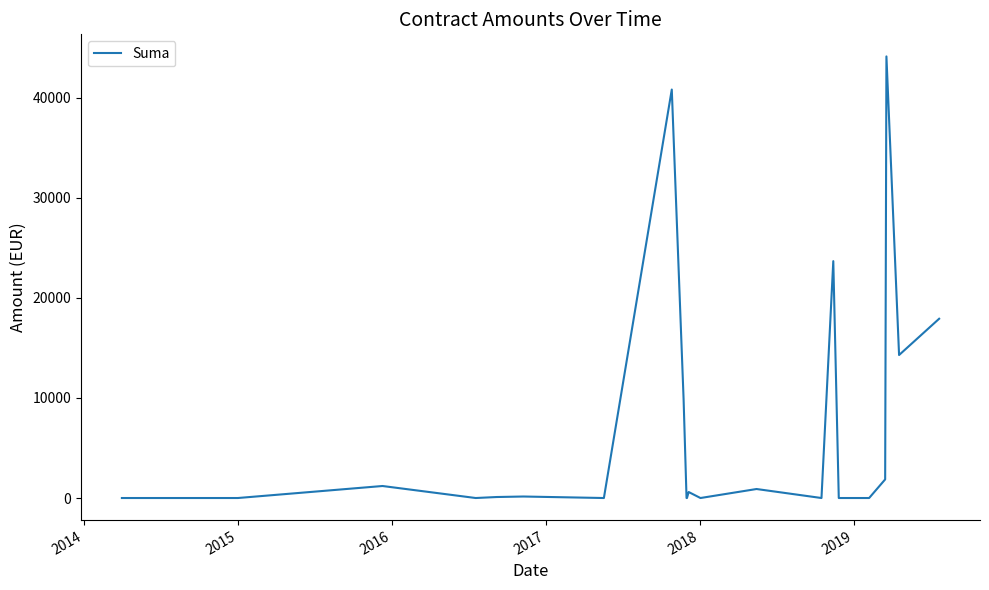

How many series are shown in this chart?

1